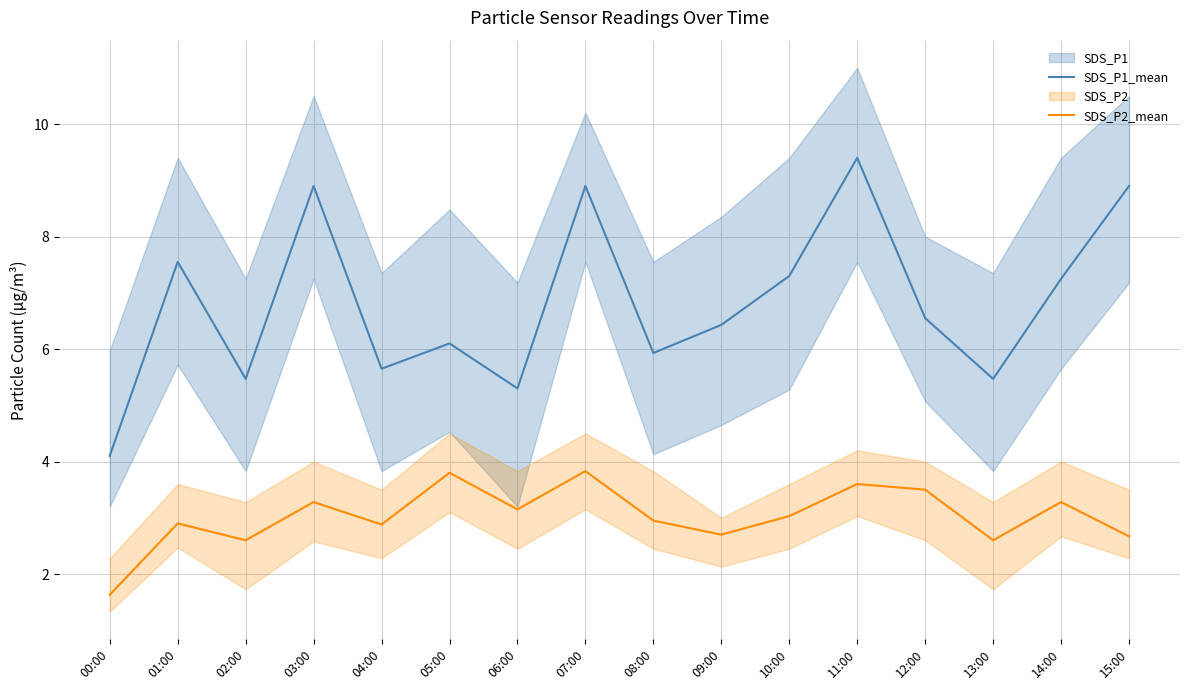

How many values in the SDS_P2_mean series are below 3?

8